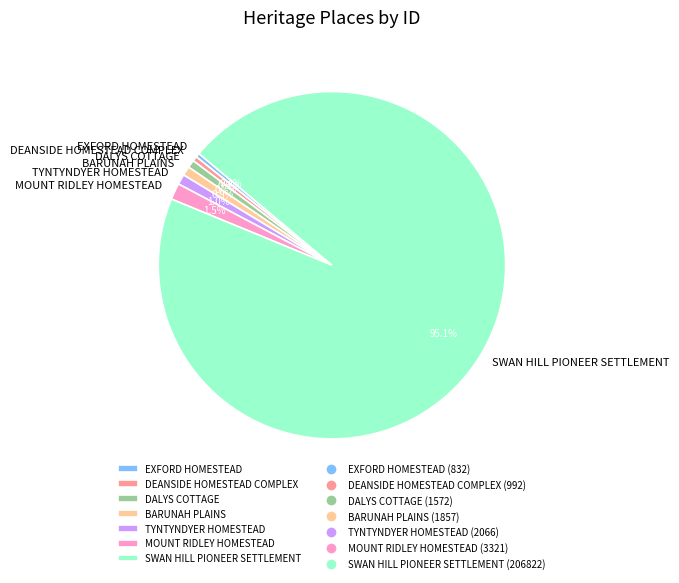

What is the largest slice in the pie chart?

SWAN HILL PIONEER SETTLEMENT